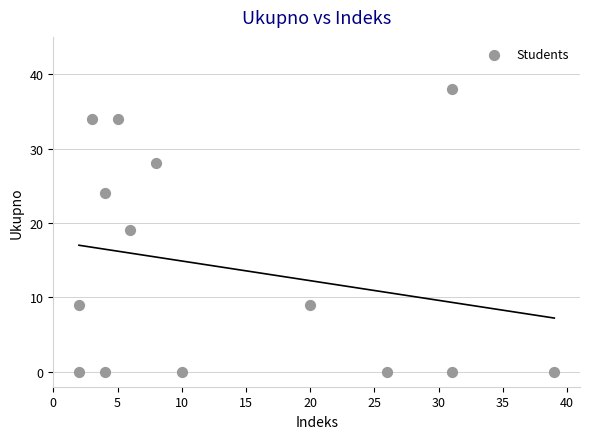

What is the range of Y values (max minus min)?

38